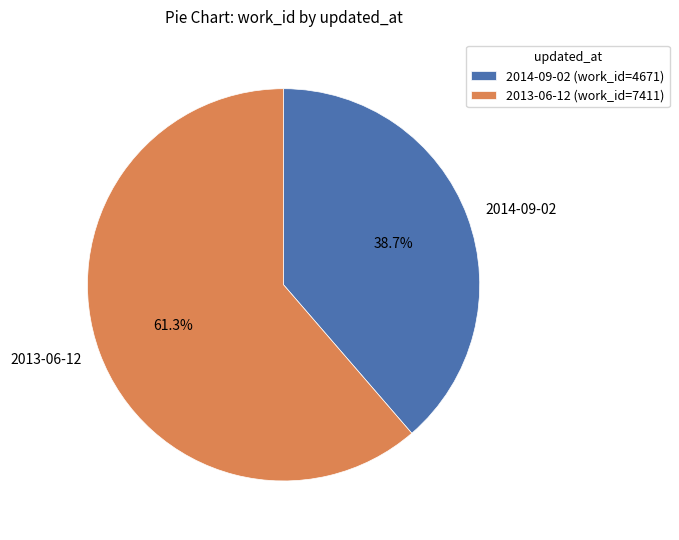

Which slice represents more than half of the pie?

2013-06-12